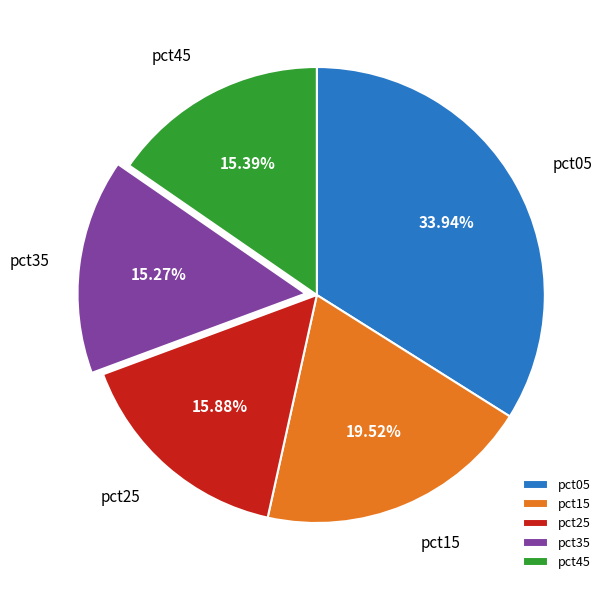

Does any single category account for the majority?

No